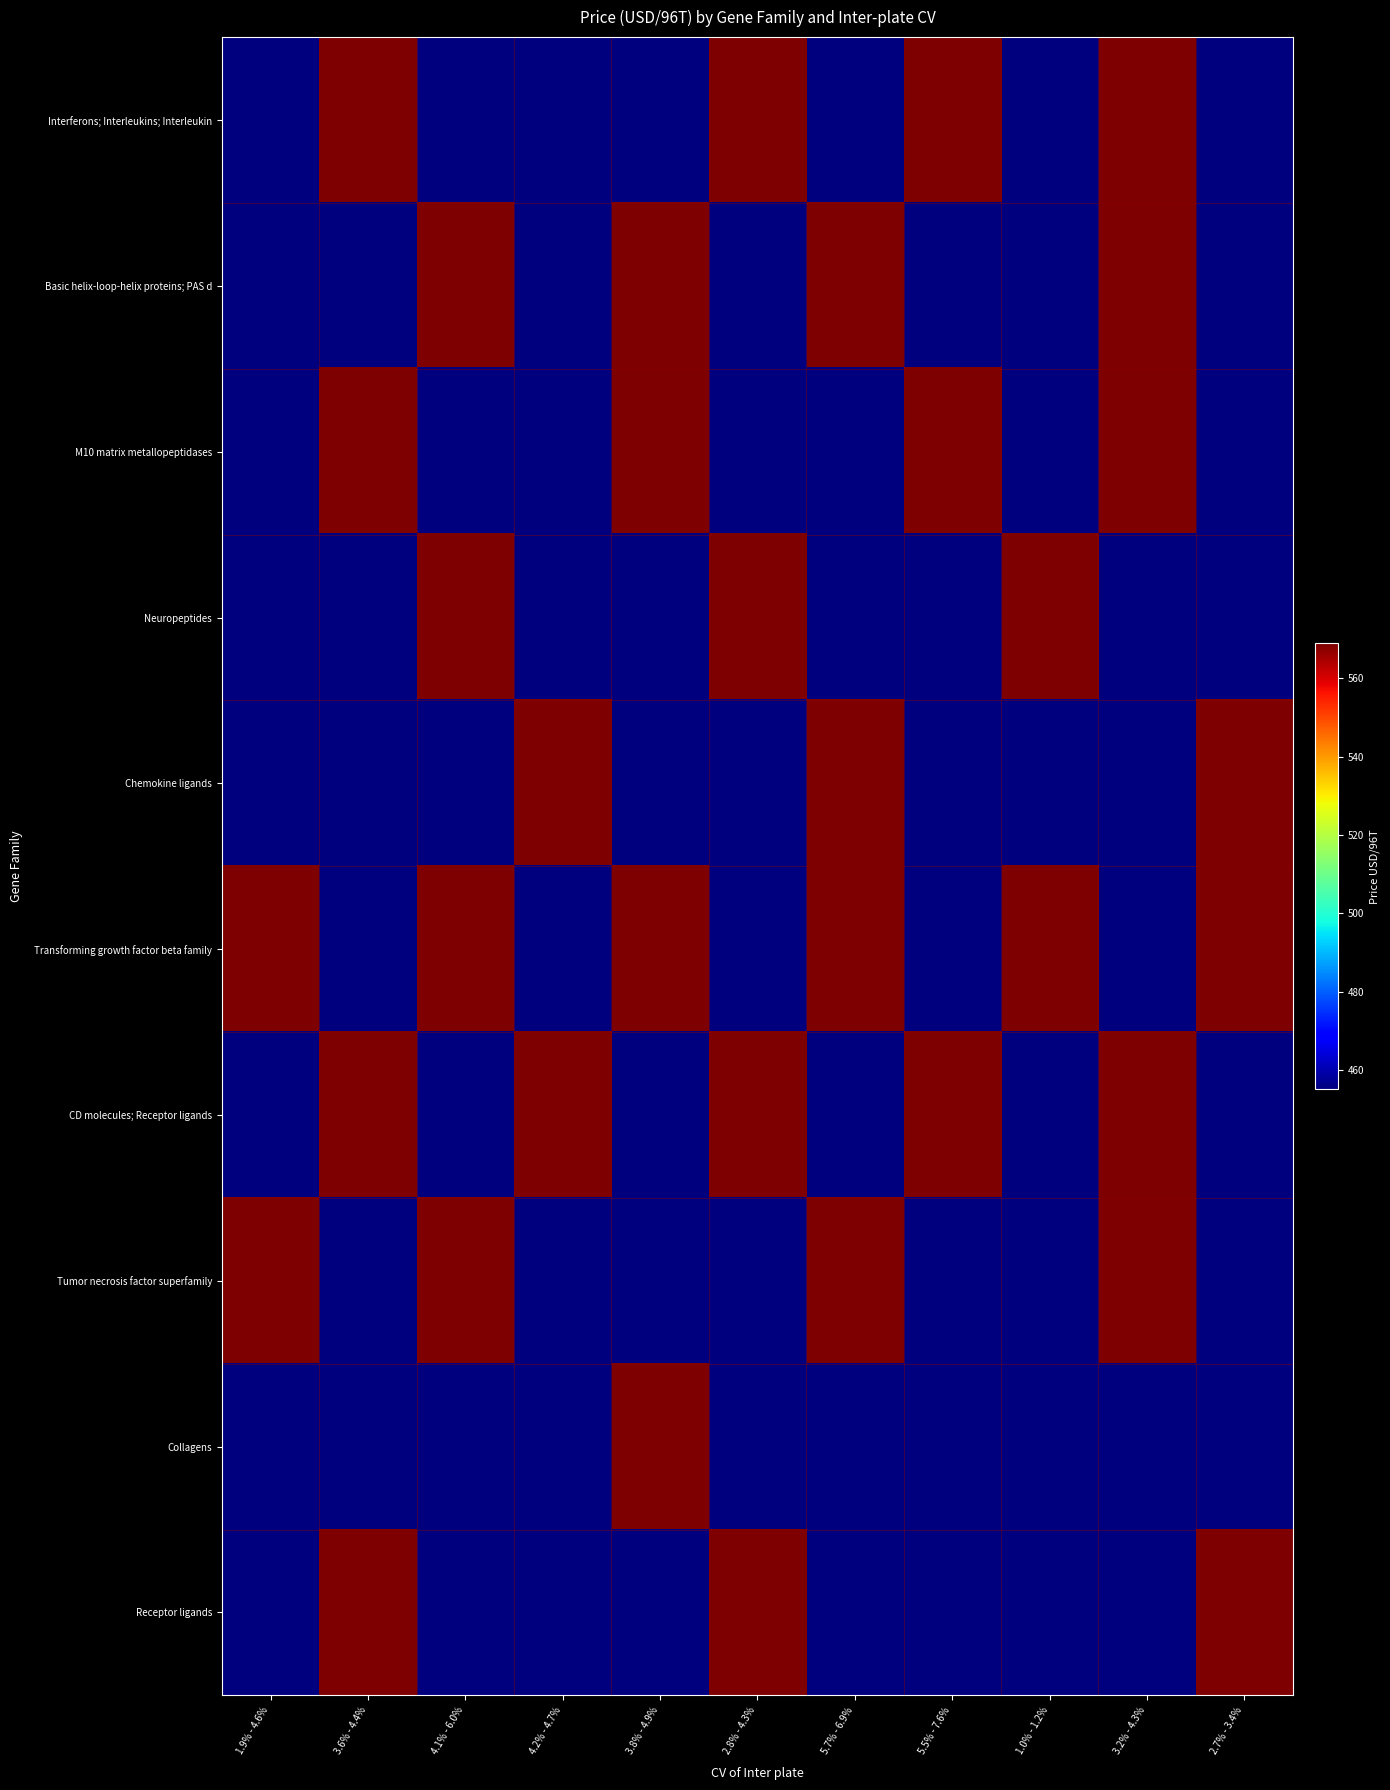

Which has a higher value, 4.1% - 6.0% or 2.8% - 4.3%?

2.8% - 4.3%